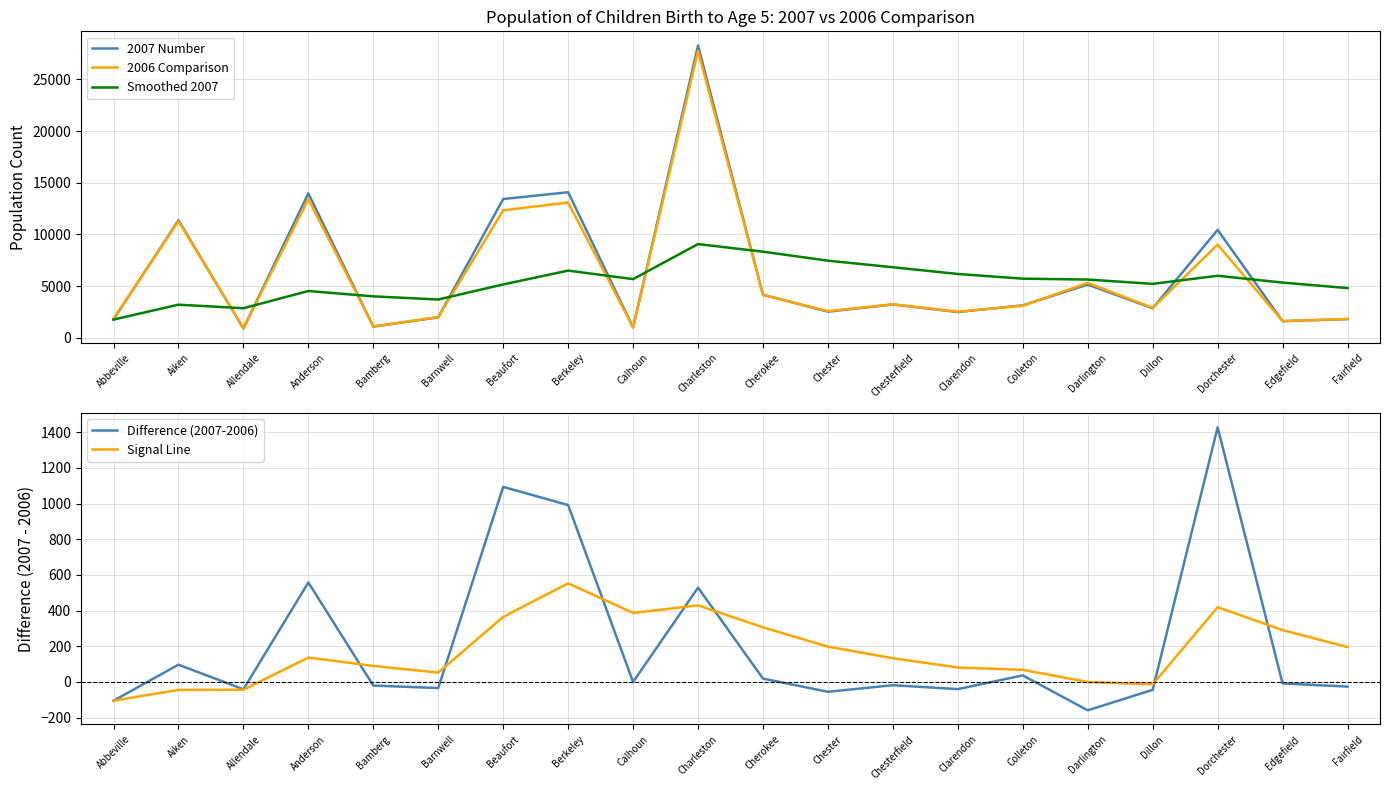

True or false: Difference (2007-2006) and Smoothed 2007 cross at least once.

False